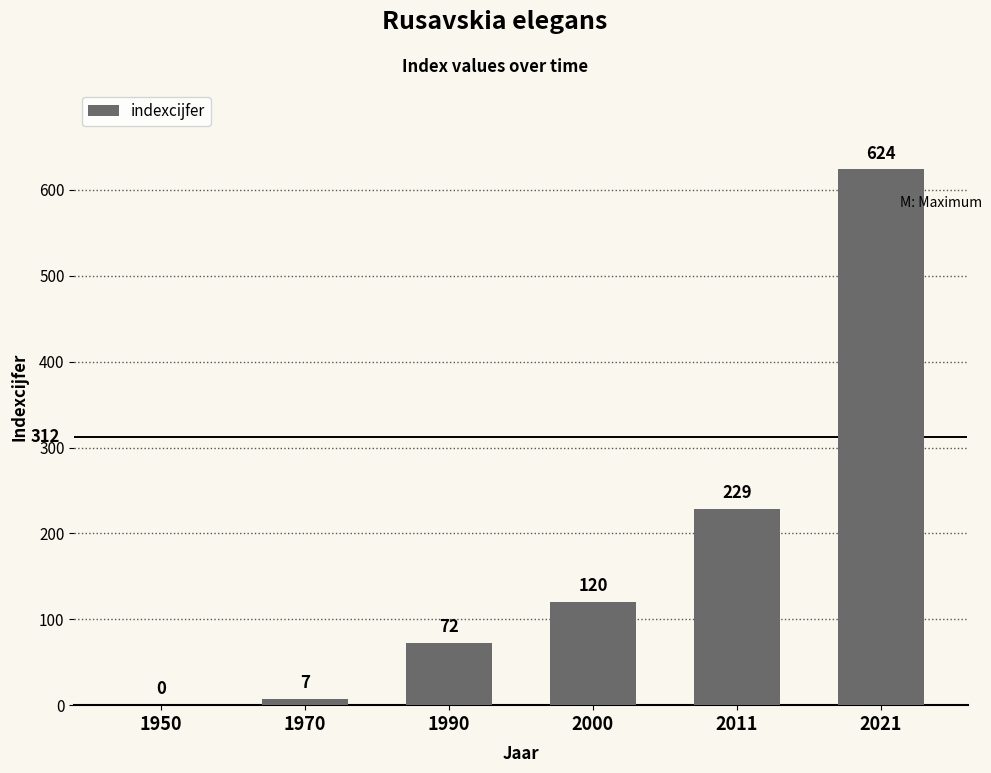

Count the number of data series in this chart.

1